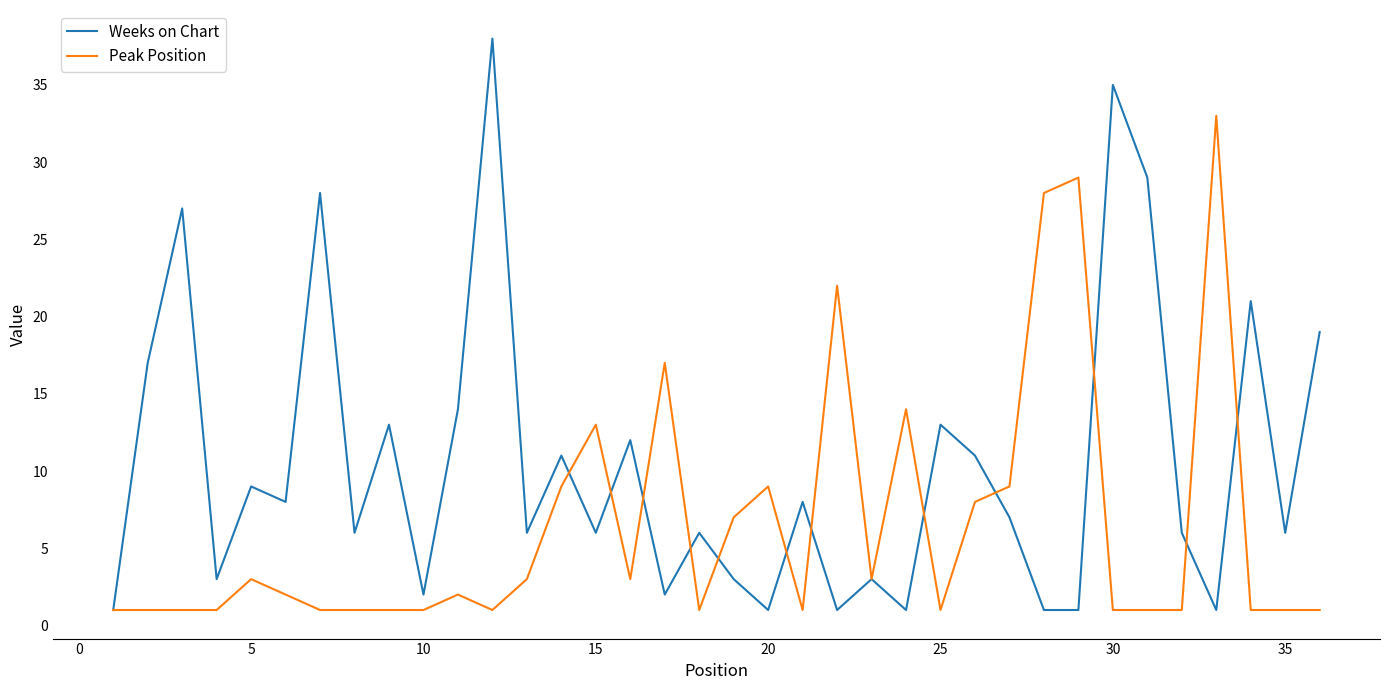

Which series has the largest total across all categories?

Weeks on Chart